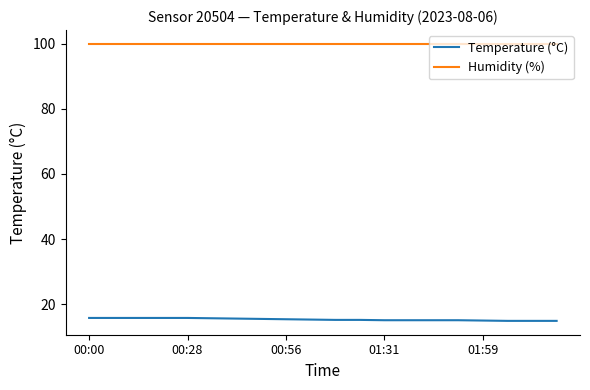

List the series in order of their overall mean, highest first.

Humidity (%), Temperature (°C)